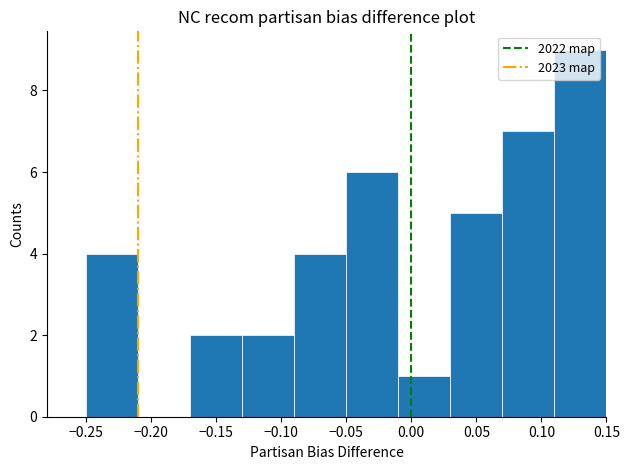

Which range on the x-axis has the tallest bar?

0.11 to 0.15